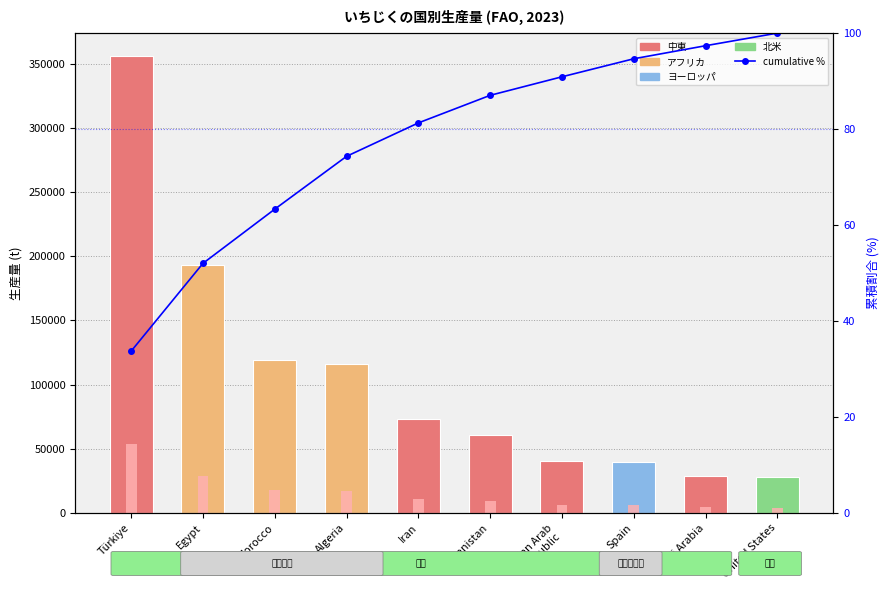

Which label corresponds to the largest value in the chart?

Türkiye